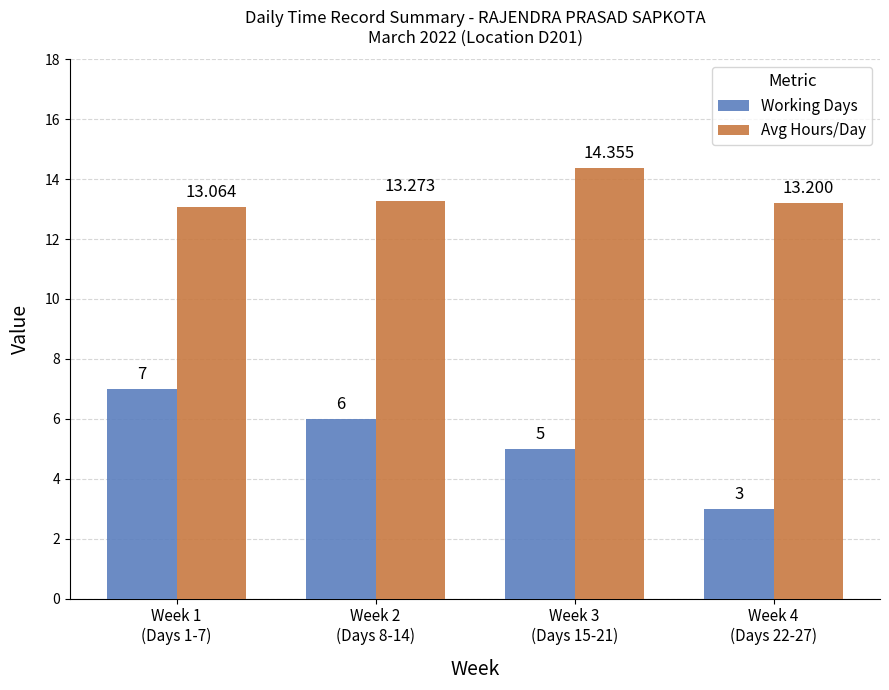

Count the Working Days values in the range 5 to 7.

3